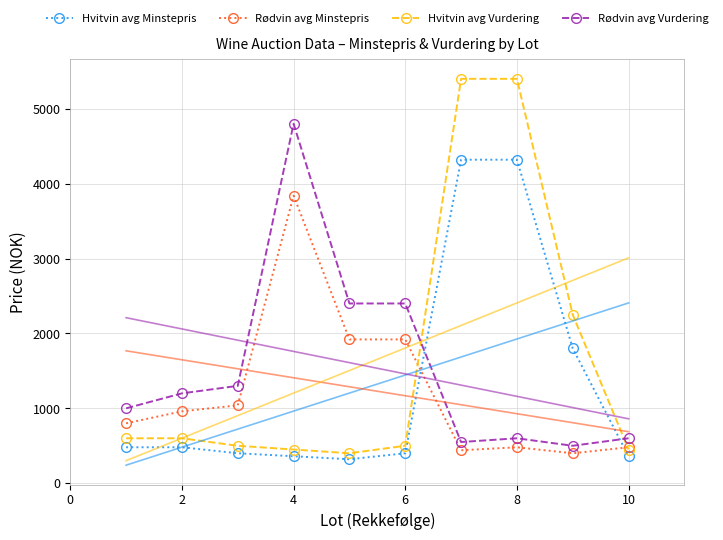

What is the lowest value of the Hvitvin avg Minstepris series?

320